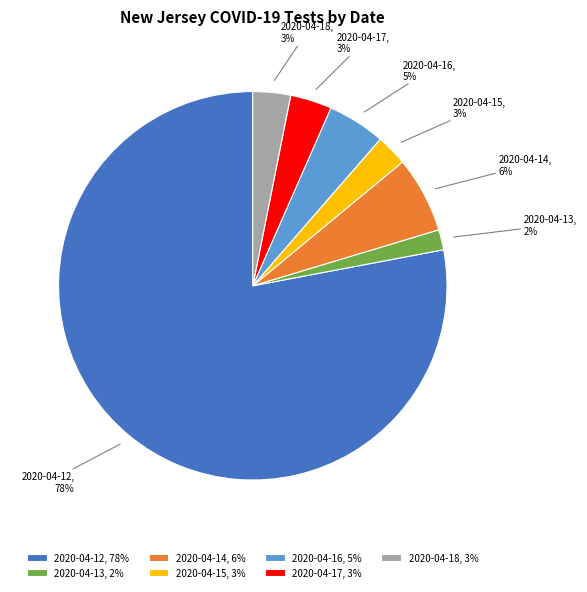

How many segments does this pie chart have?

7